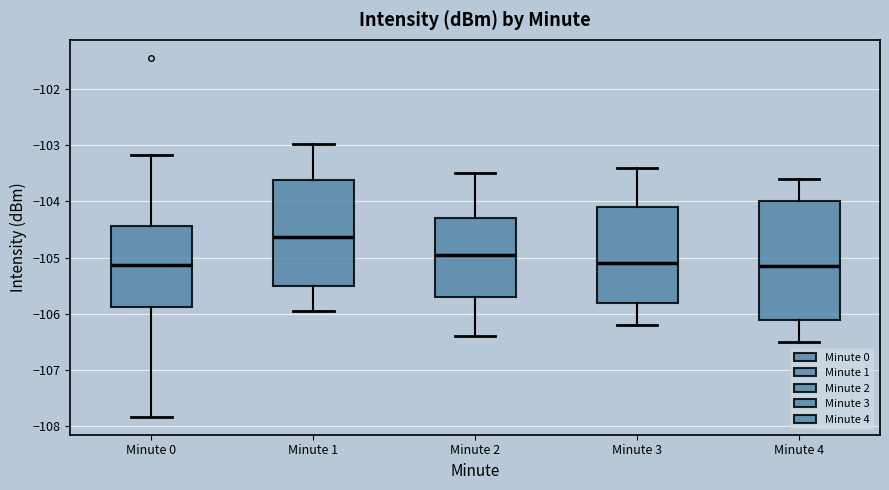

Where does the lower whisker of the box for Minute 3 end on the y-axis? The values are not printed on the chart, so give them approximately, as read against the axis.

-106.2